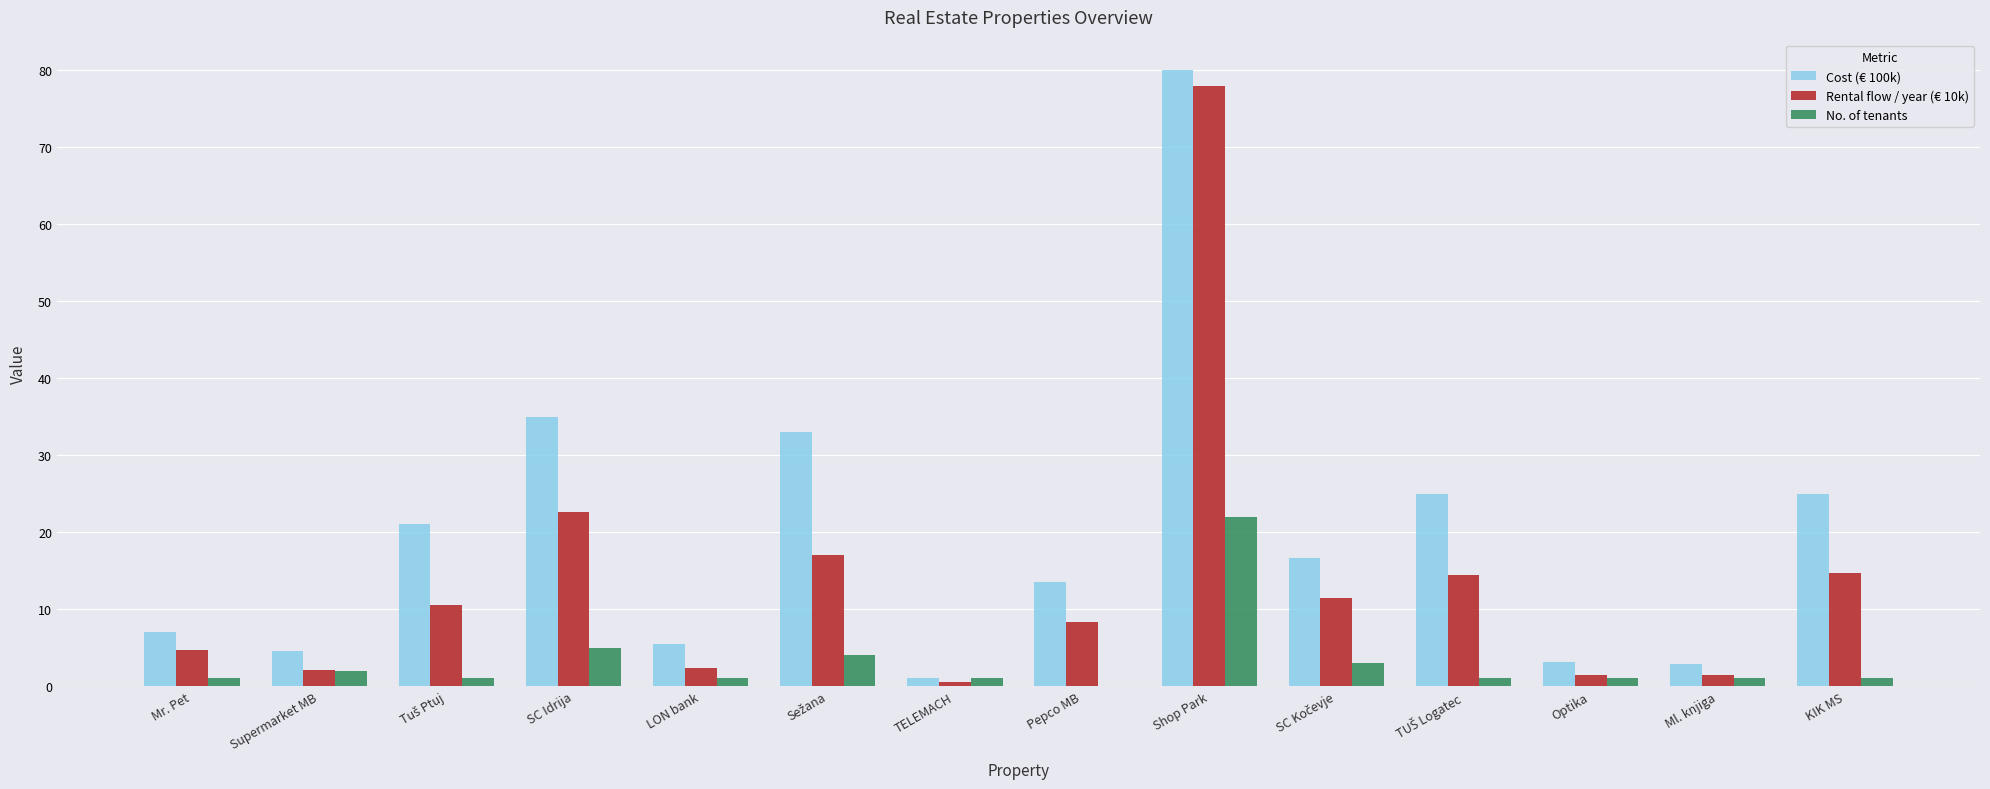

Which series has the largest total across all categories?

Cost (€ 100k)